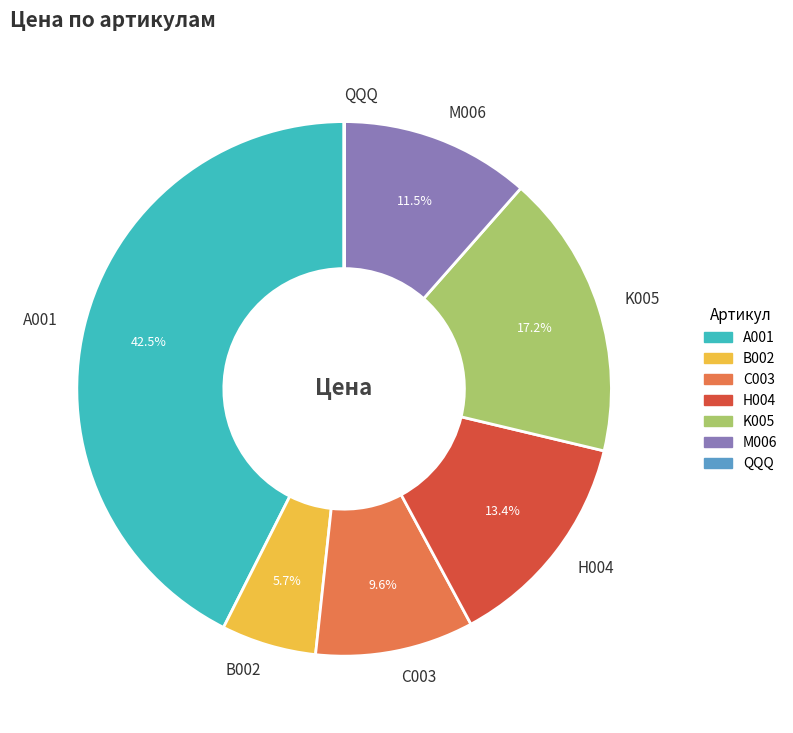

To the nearest percent, what portion does K005 represent?

17%